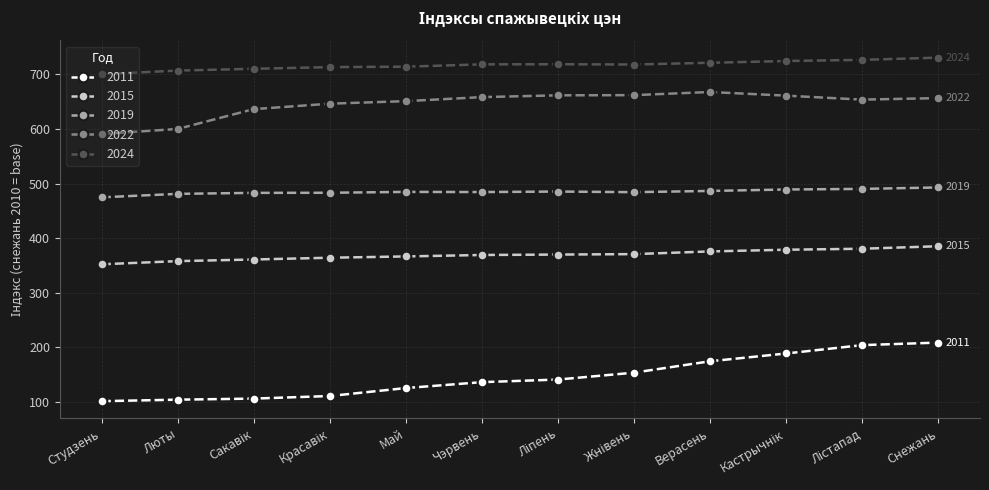

Rank the series at Верасень from lowest to highest value.

2011, 2015, 2019, 2022, 2024